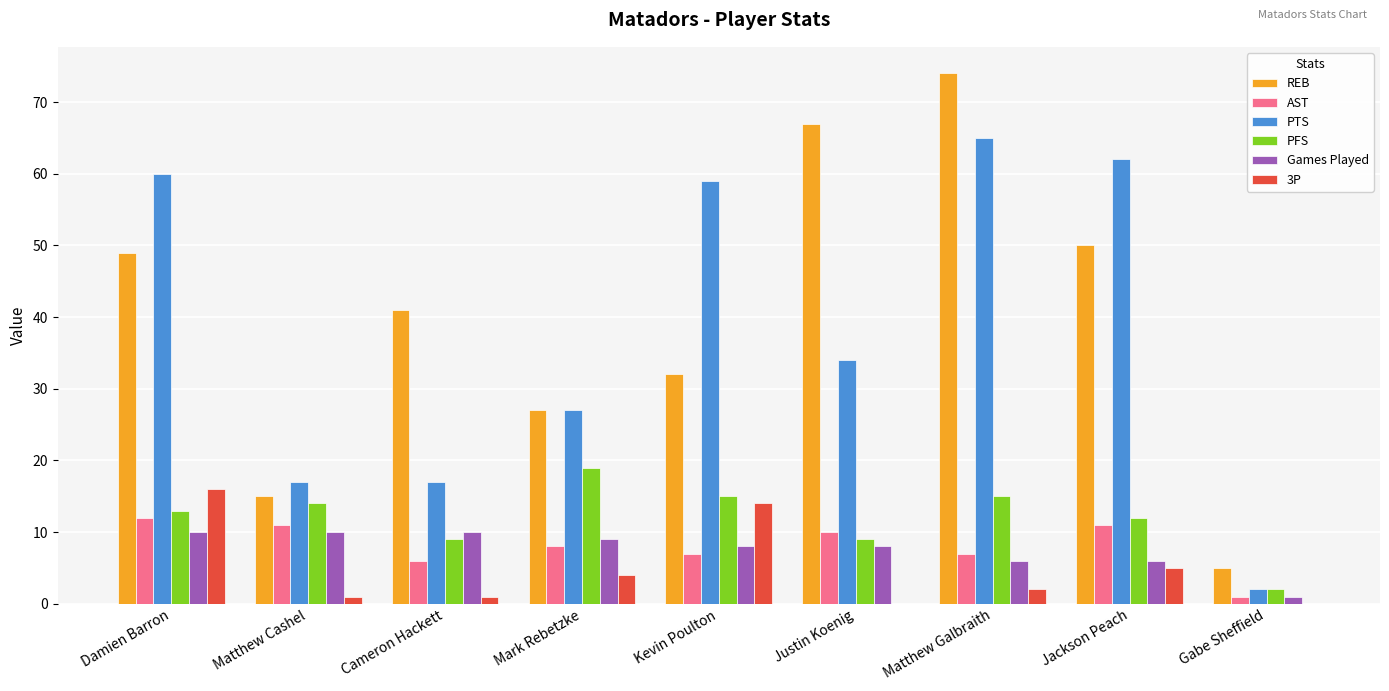

Are the bars grouped side by side (vs. stacked)?

Yes